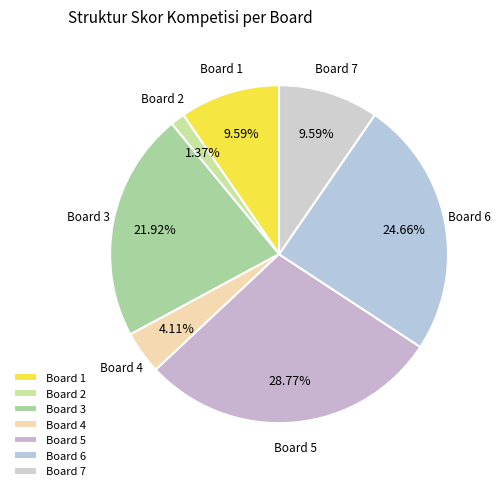

True or false: Board 3 accounts for 22% of the total.

True